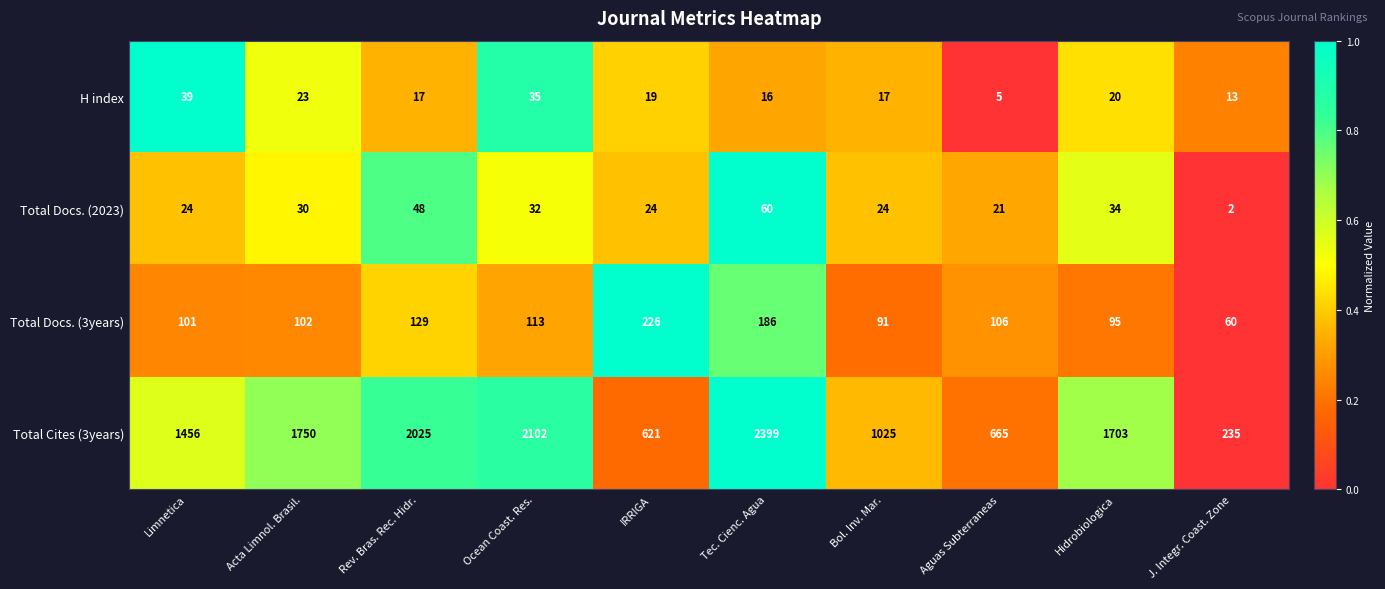

At which label is H index closest to 22?

Acta Limnol. Brasil.